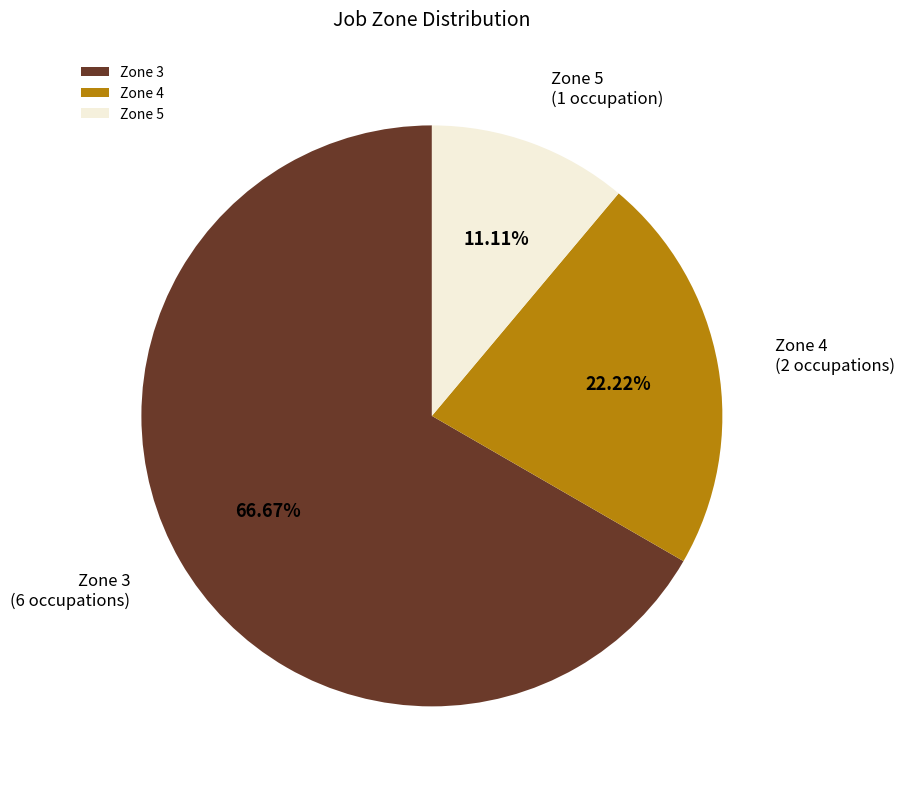

Which slice is the largest?

Zone 3